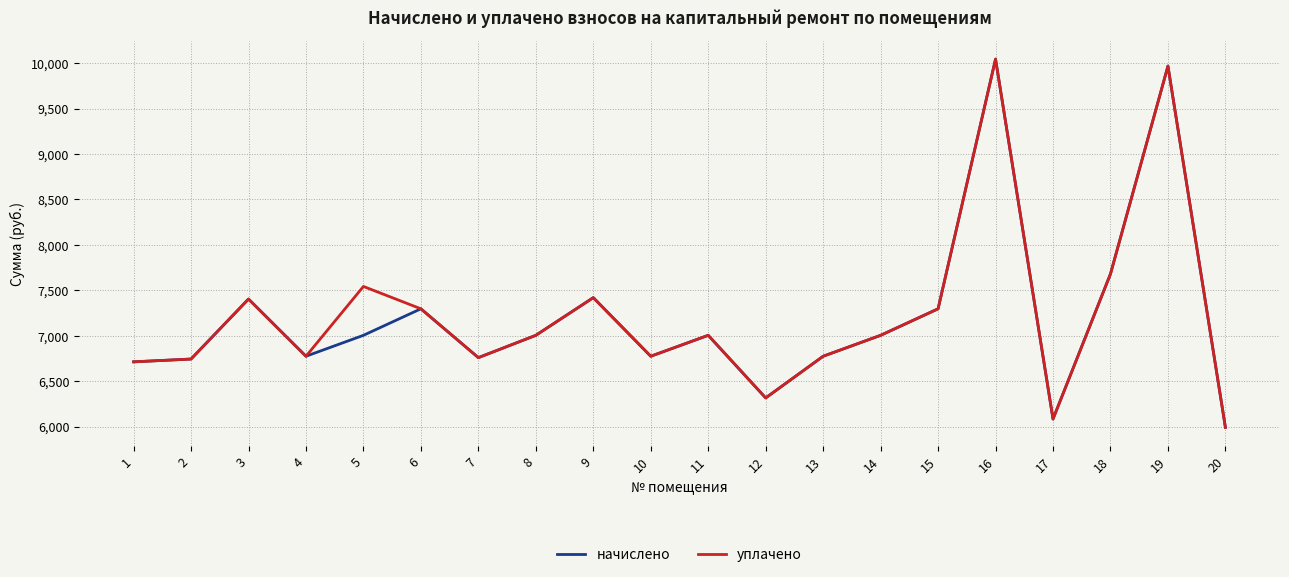

Does the chart display data point markers on the line(s)?

Yes